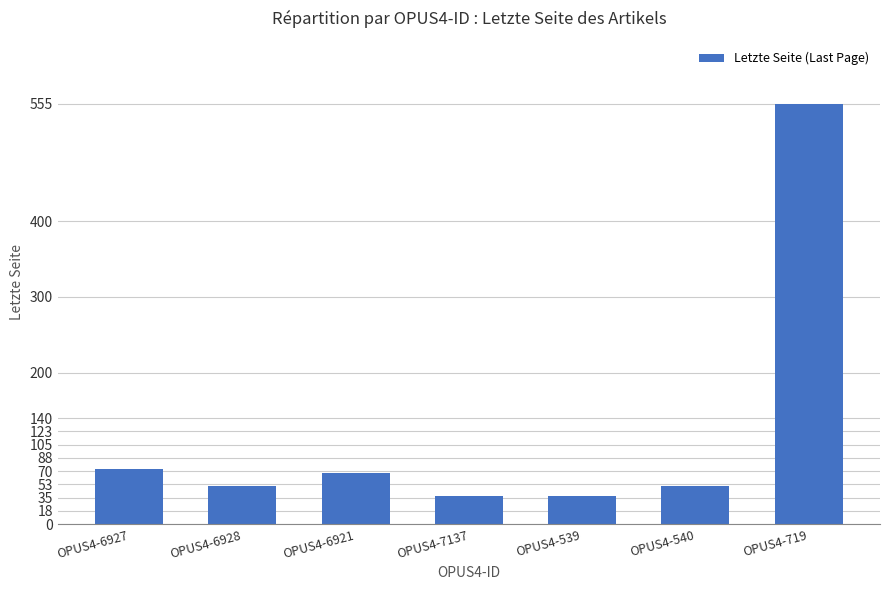

What position from the left is OPUS4-540?

6